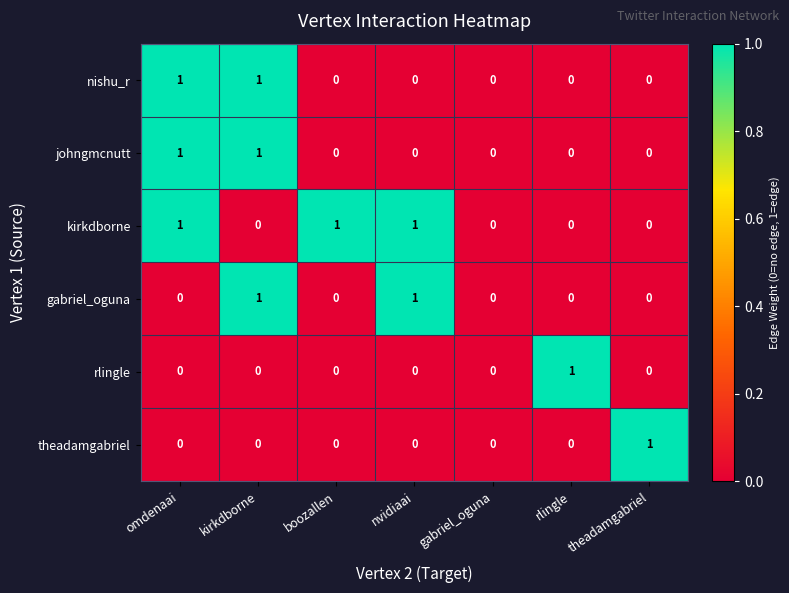

The theadamgabriel series shows 0 at nvidiaai. True or false?

True